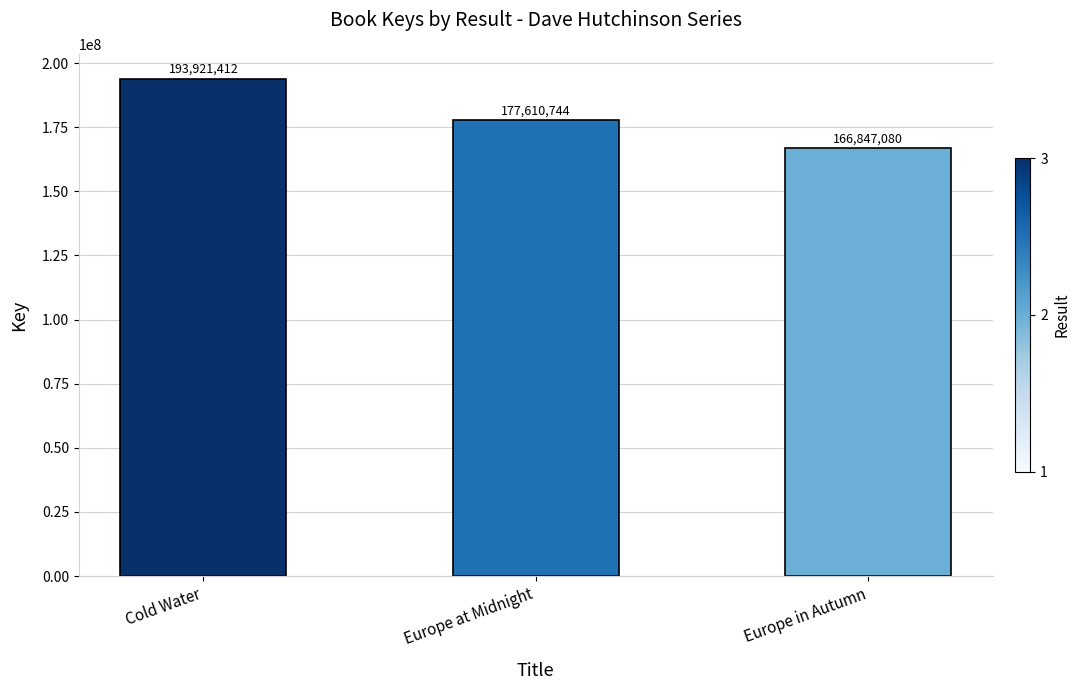

What is the average value?

179459745